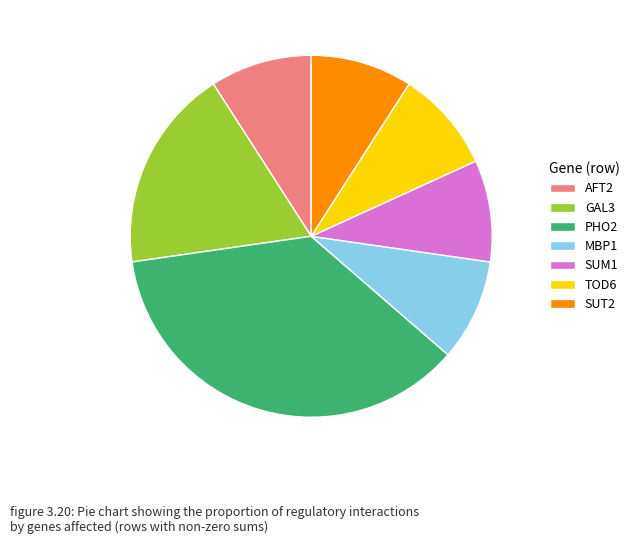

Between MBP1 and GAL3, which is larger?

GAL3